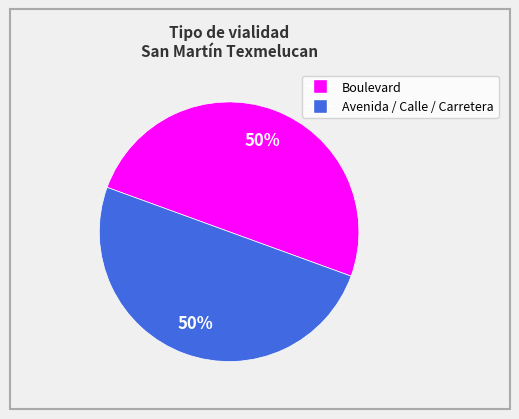

To the nearest percent, what is the average slice percentage?

50%